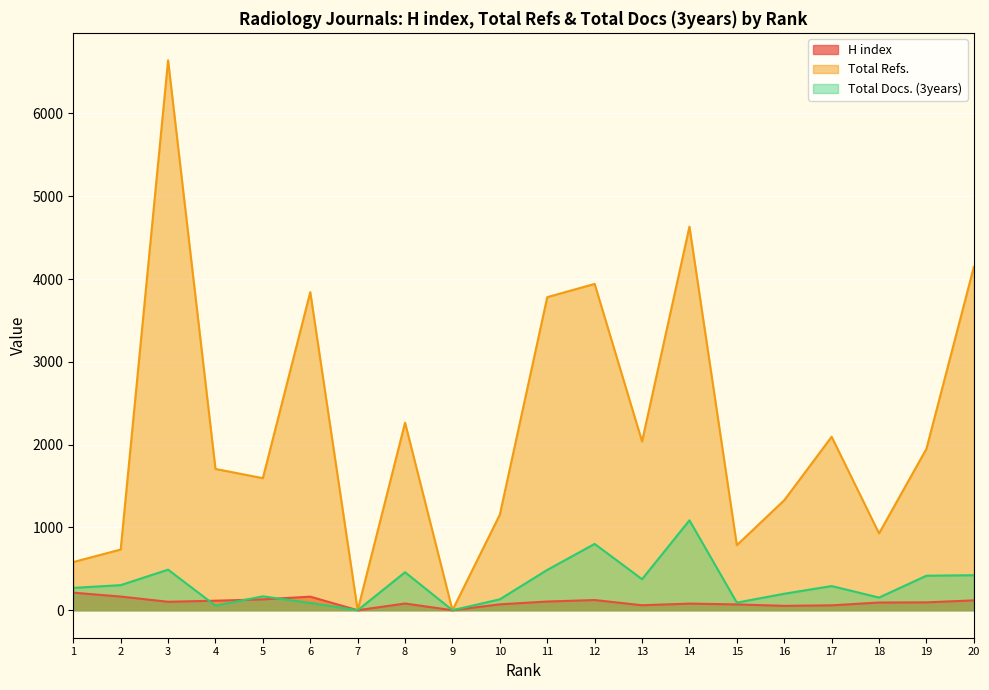

How many positive values does the H index series have?

18